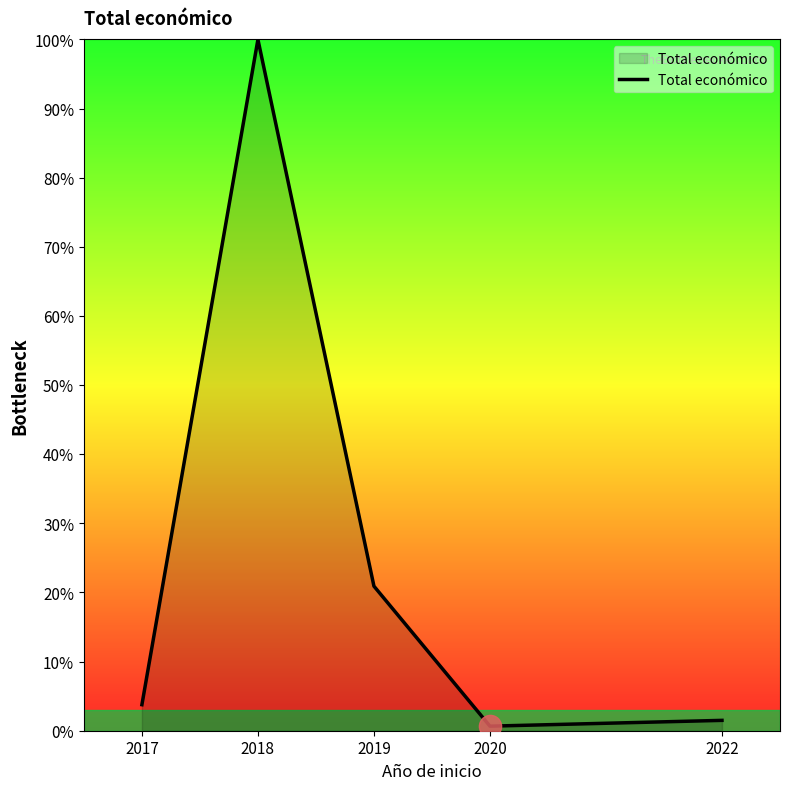

List the labels in order of value, largest first.

2018, 2019, 2017, 2022, 2020